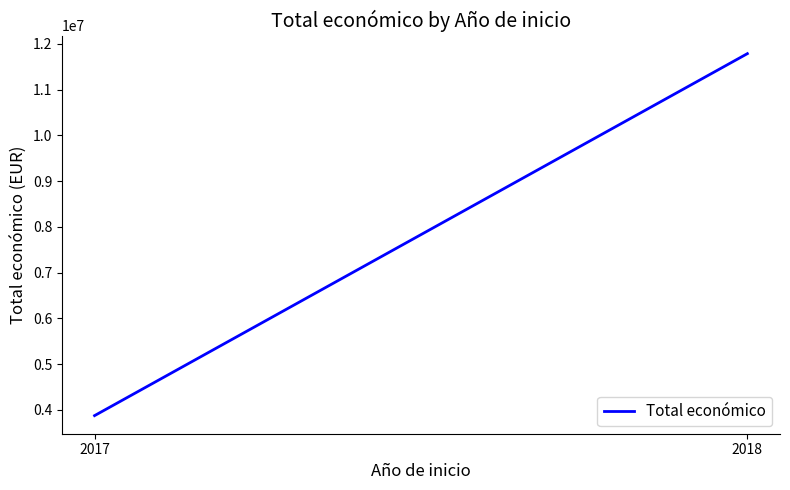

What is the average value?

7829770